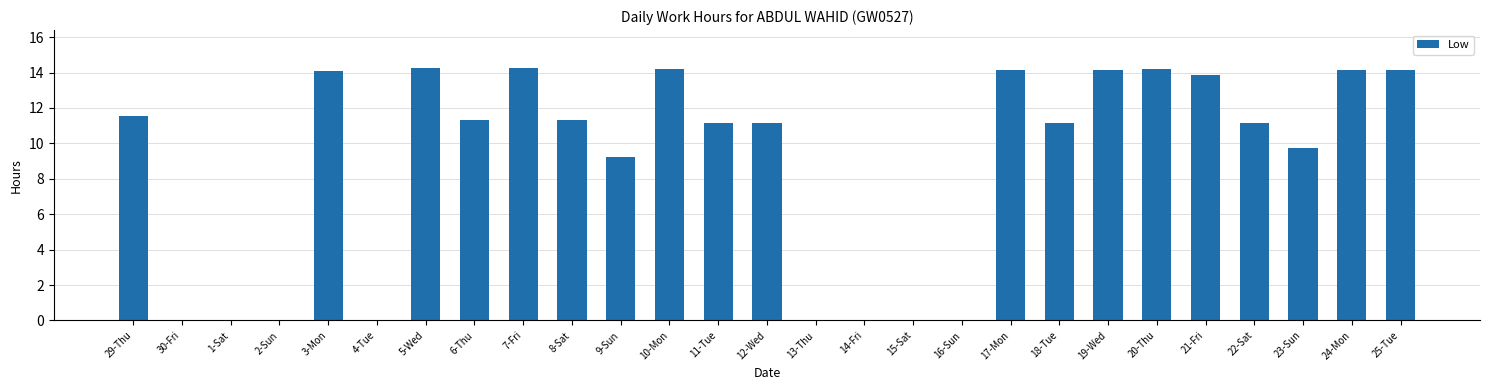

Are the bars horizontal?

No